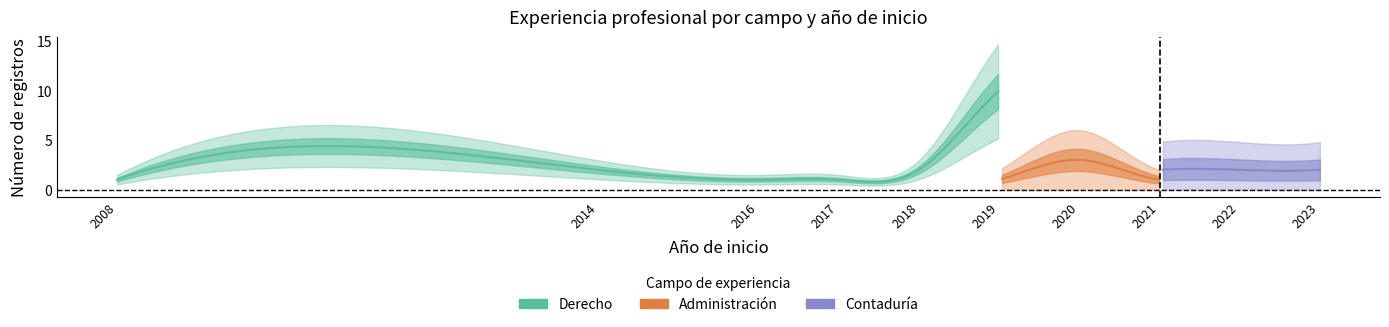

What is the maximum value shown in the chart?

14